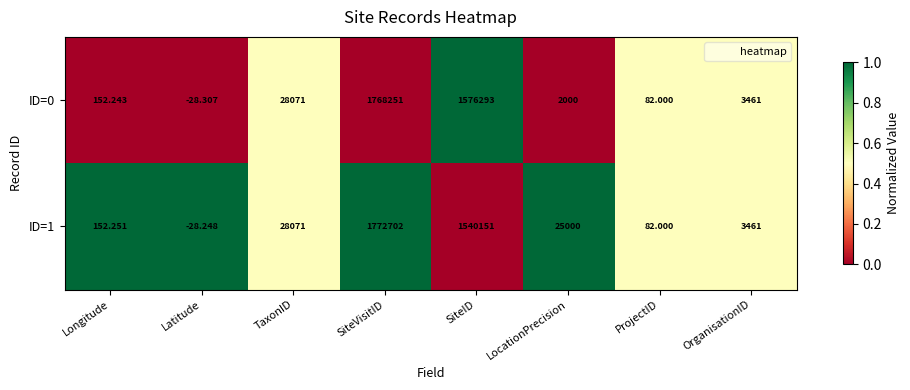

Where does the ID=1 series first go above 25000?

TaxonID